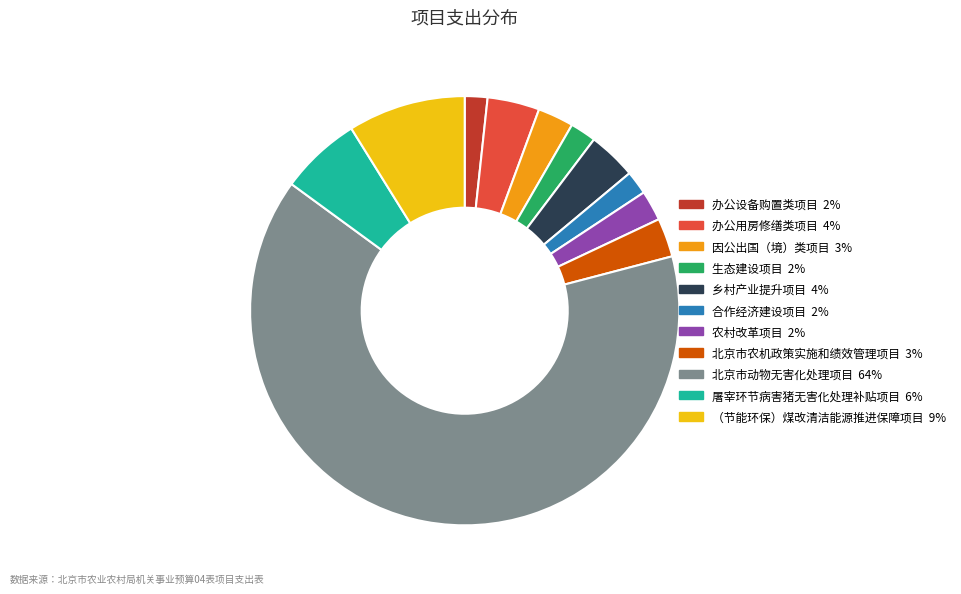

What is the ratio of the value at 屠宰环节病害猪无害化处理补贴项目 to the value at 因公出国（境）类项目?

2.3